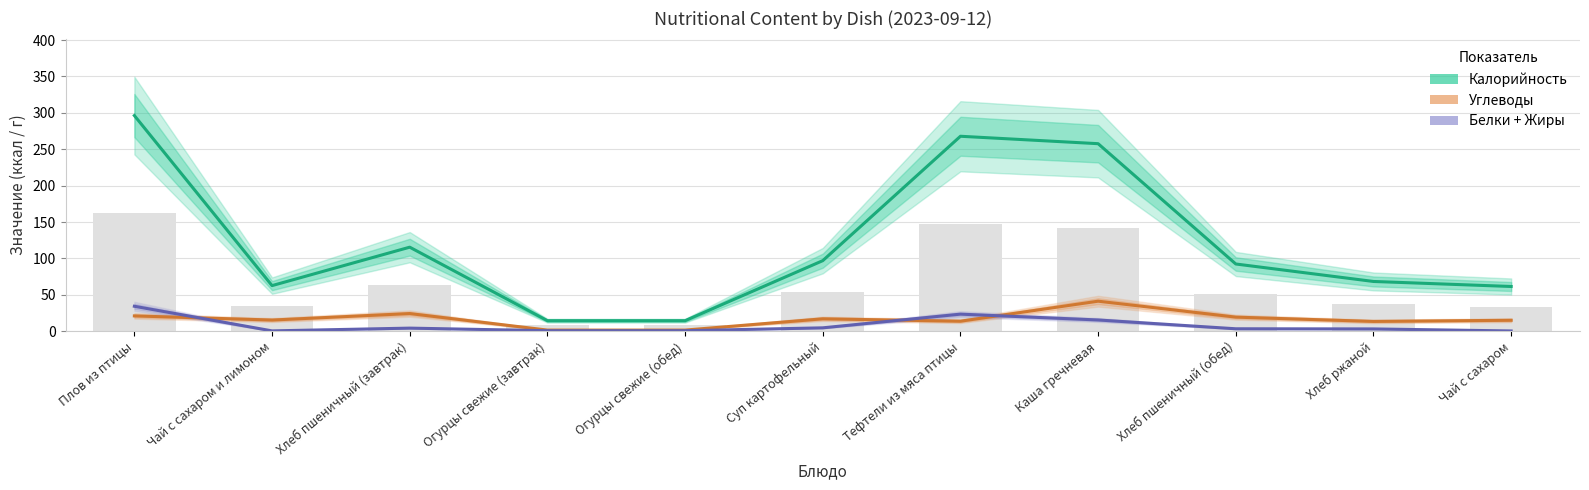

What are all the series names shown in the legend?

Калорийность, Углеводы, Белки + Жиры